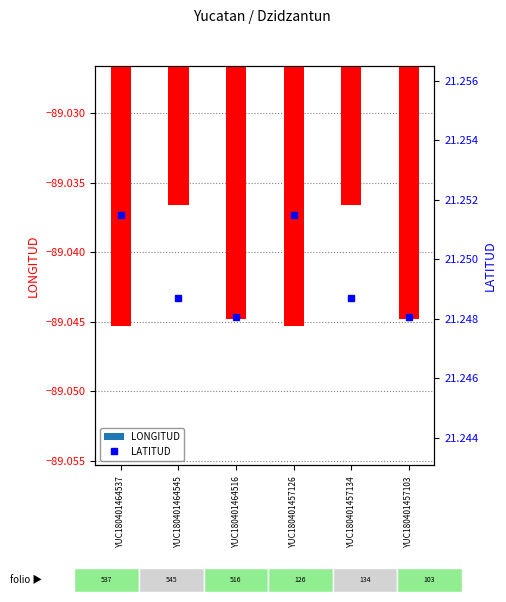

At which label is LONGITUD closest to -89?

YUC180401464545